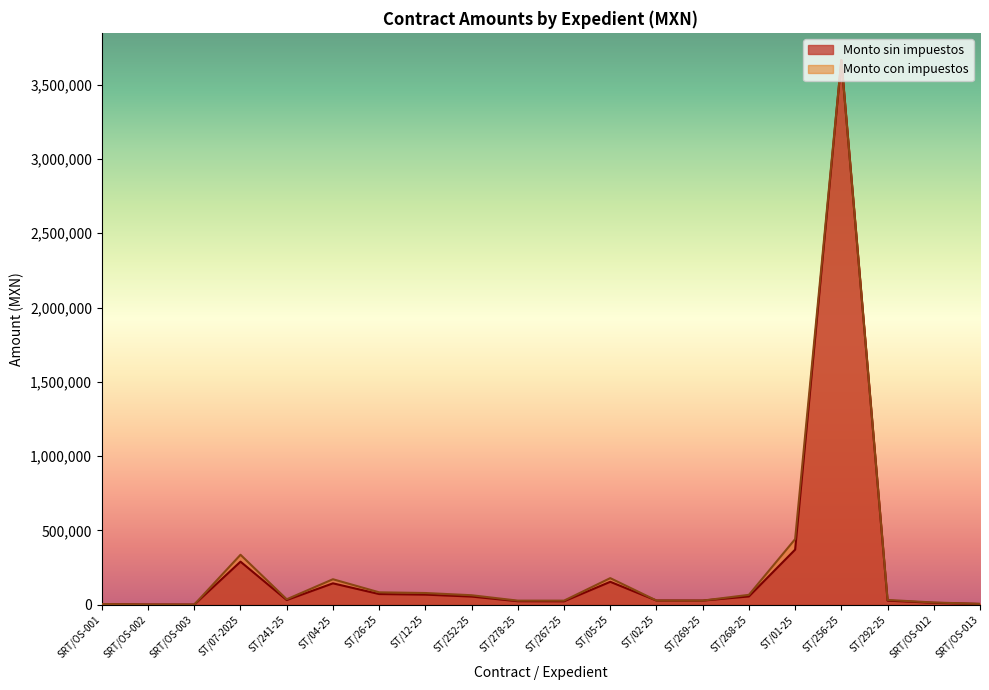

In Monto sin impuestos, how many points are higher than both neighbors (excluding endpoints)?

4